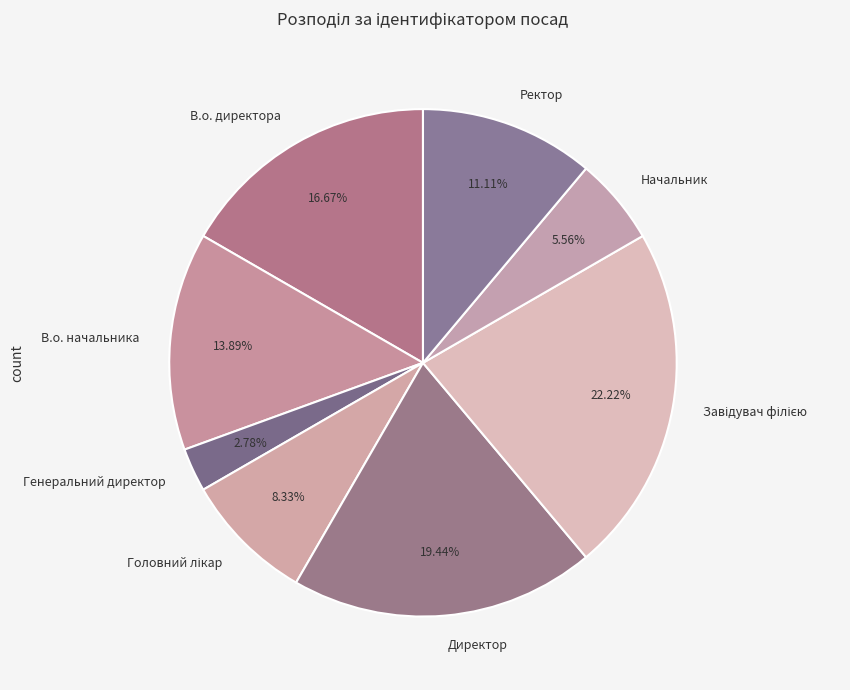

To the nearest percent, what is the difference between the largest and smallest slice percentages?

19%